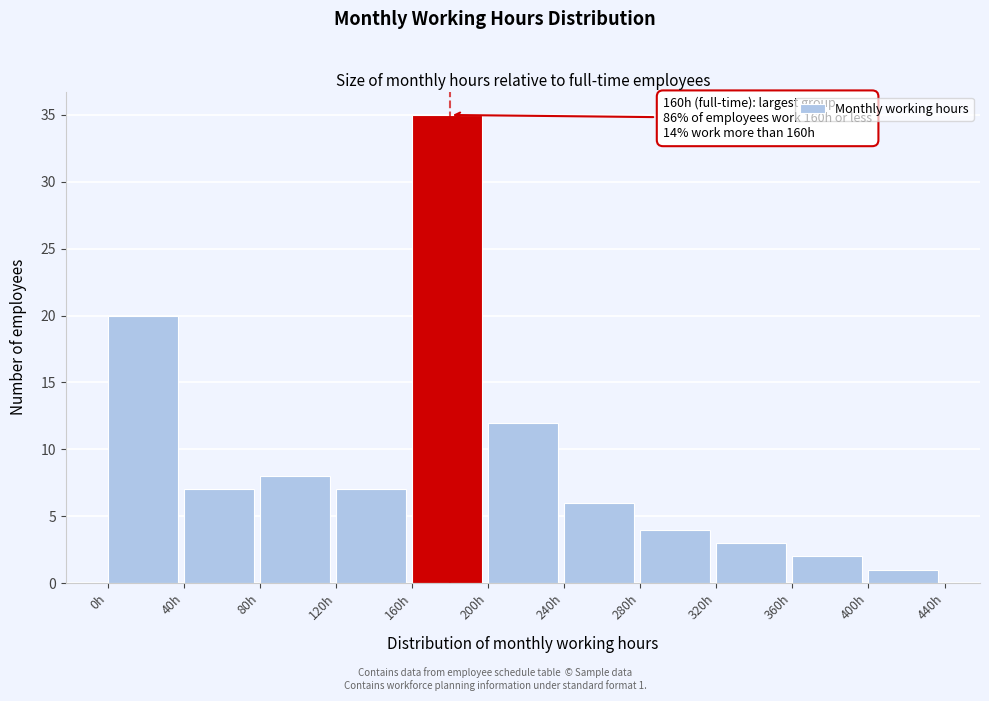

Over which range of the x-axis is the bar tallest?

160 to 200